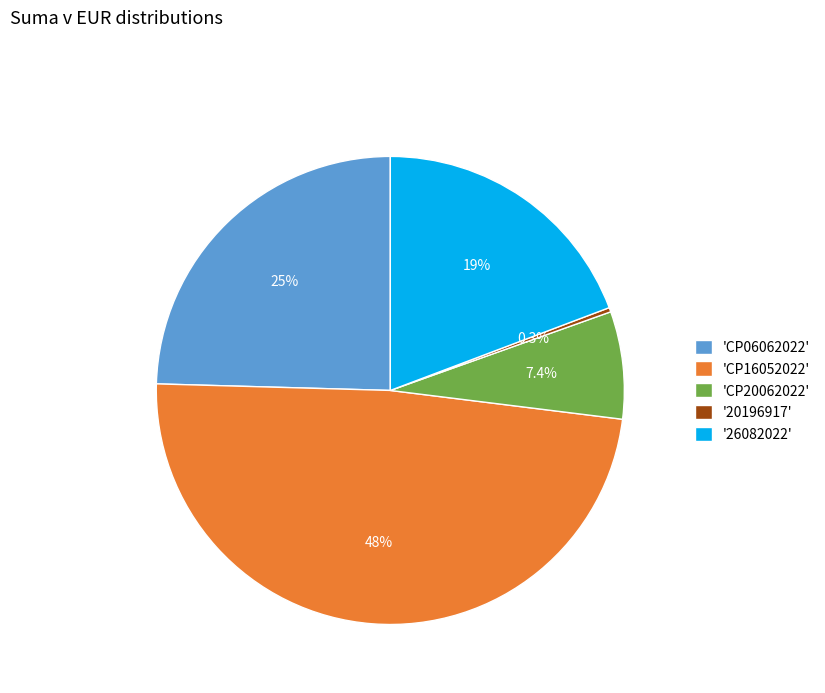

How many slices are in this pie chart?

5